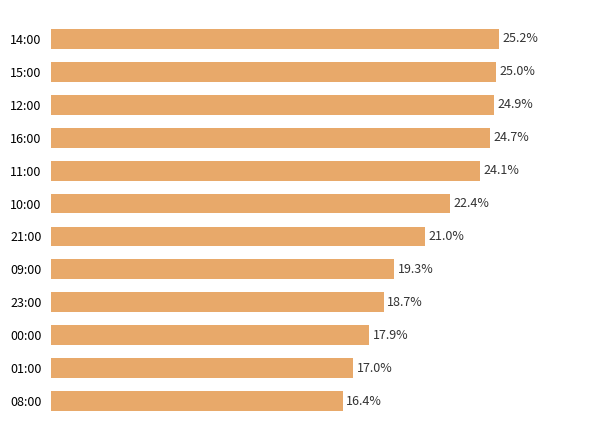

What is the label of the 3rd bar from the top?

12:00